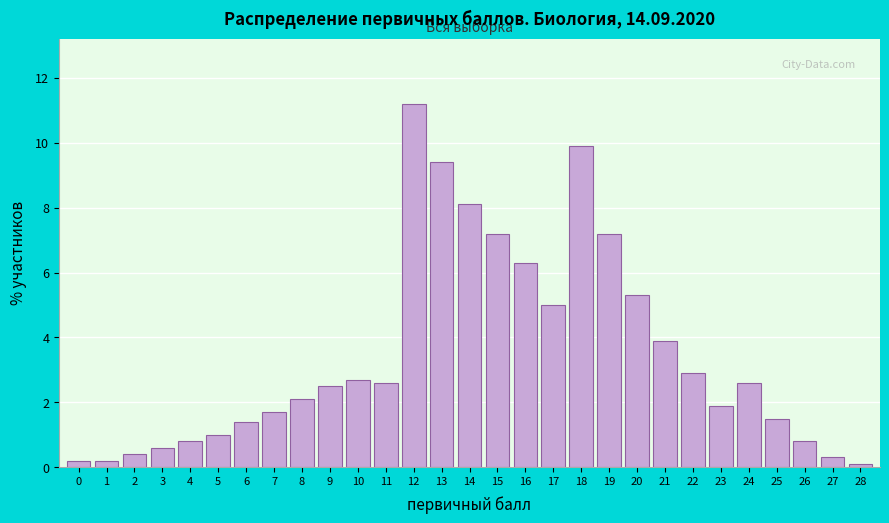

Reading left to right, extract all data points from this chart.

0.2	0.2	0.4	0.6	0.8	1.0	1.4	1.7	2.1	2.5	2.7	2.6	11.2	9.4	8.1	7.2	6.3	5.0	9.9	7.2	5.3	3.9	2.9	1.9	2.6	1.5	0.8	0.3	0.1